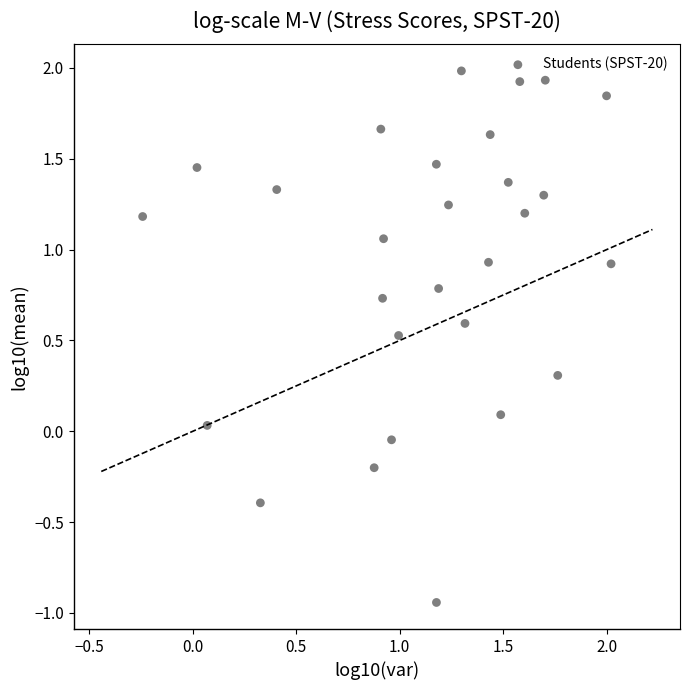

What is the range of Y values (max minus min)?

2.9